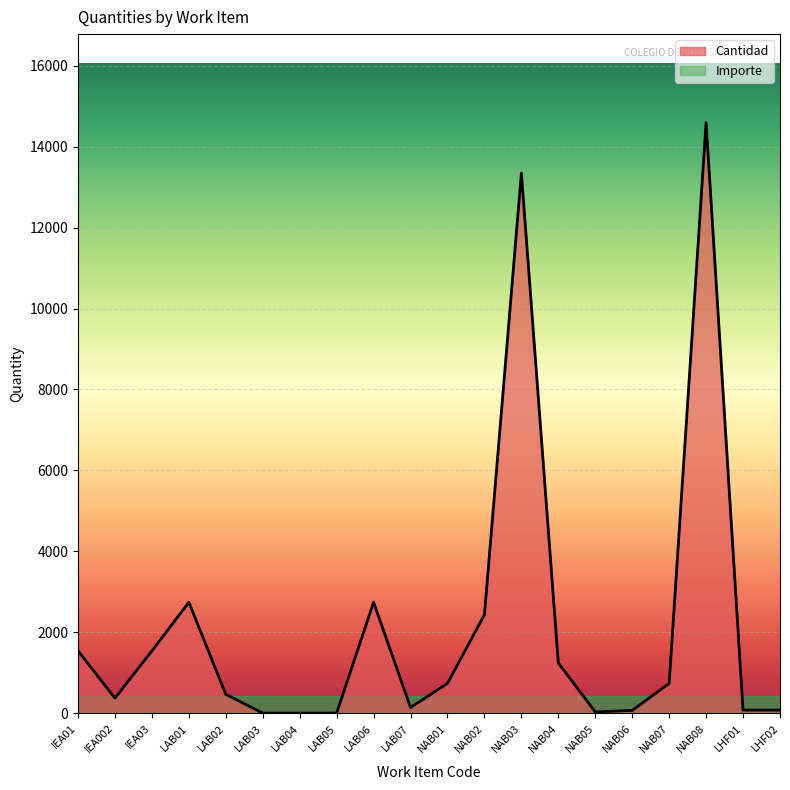

True or false: the data shows 36.0 at NAB05.

True